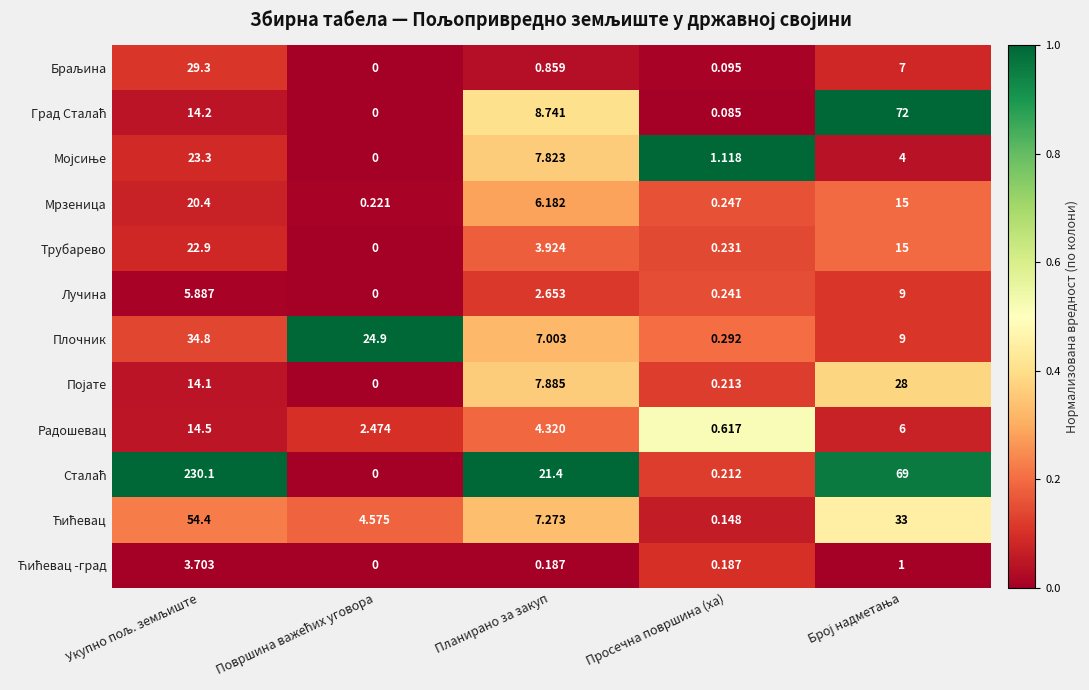

How many distinct data groups are displayed?

12